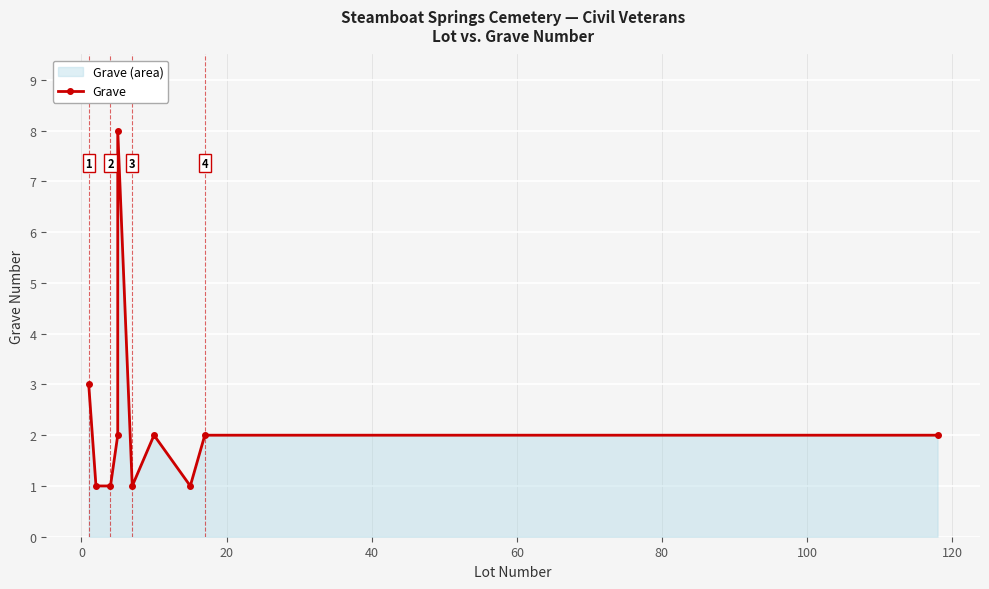

How many lines are shown in the chart?

1